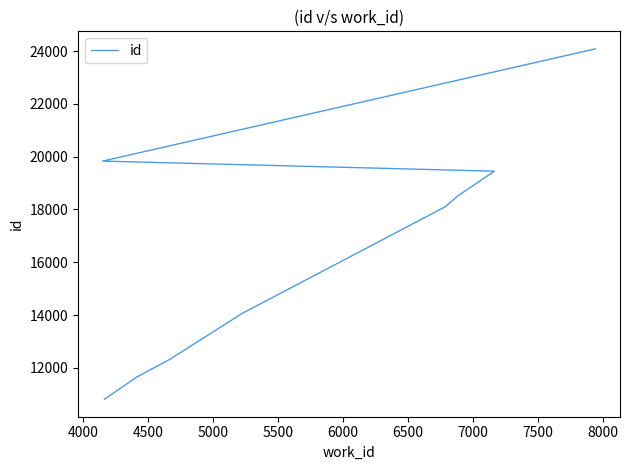

Is this an area chart (filled region under the line)?

No